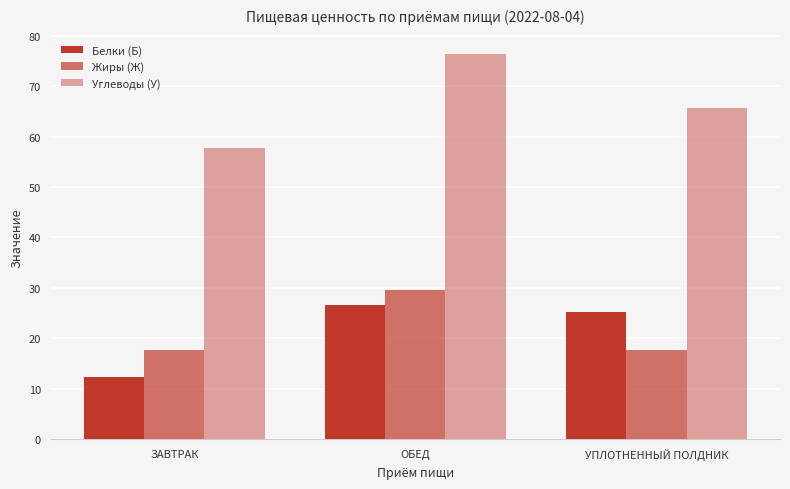

Is it true that Углеводы (У) equals 82.2 at ЗАВТРАК?

False